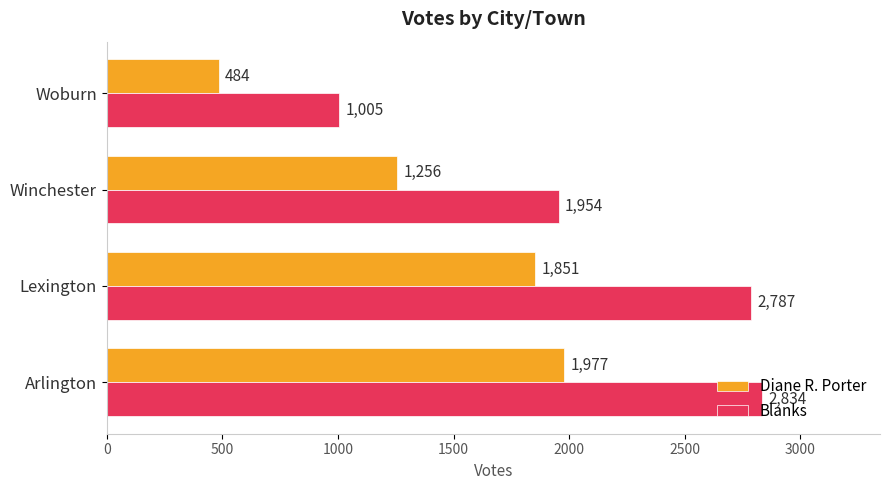

How many categories are shown in the chart?

4